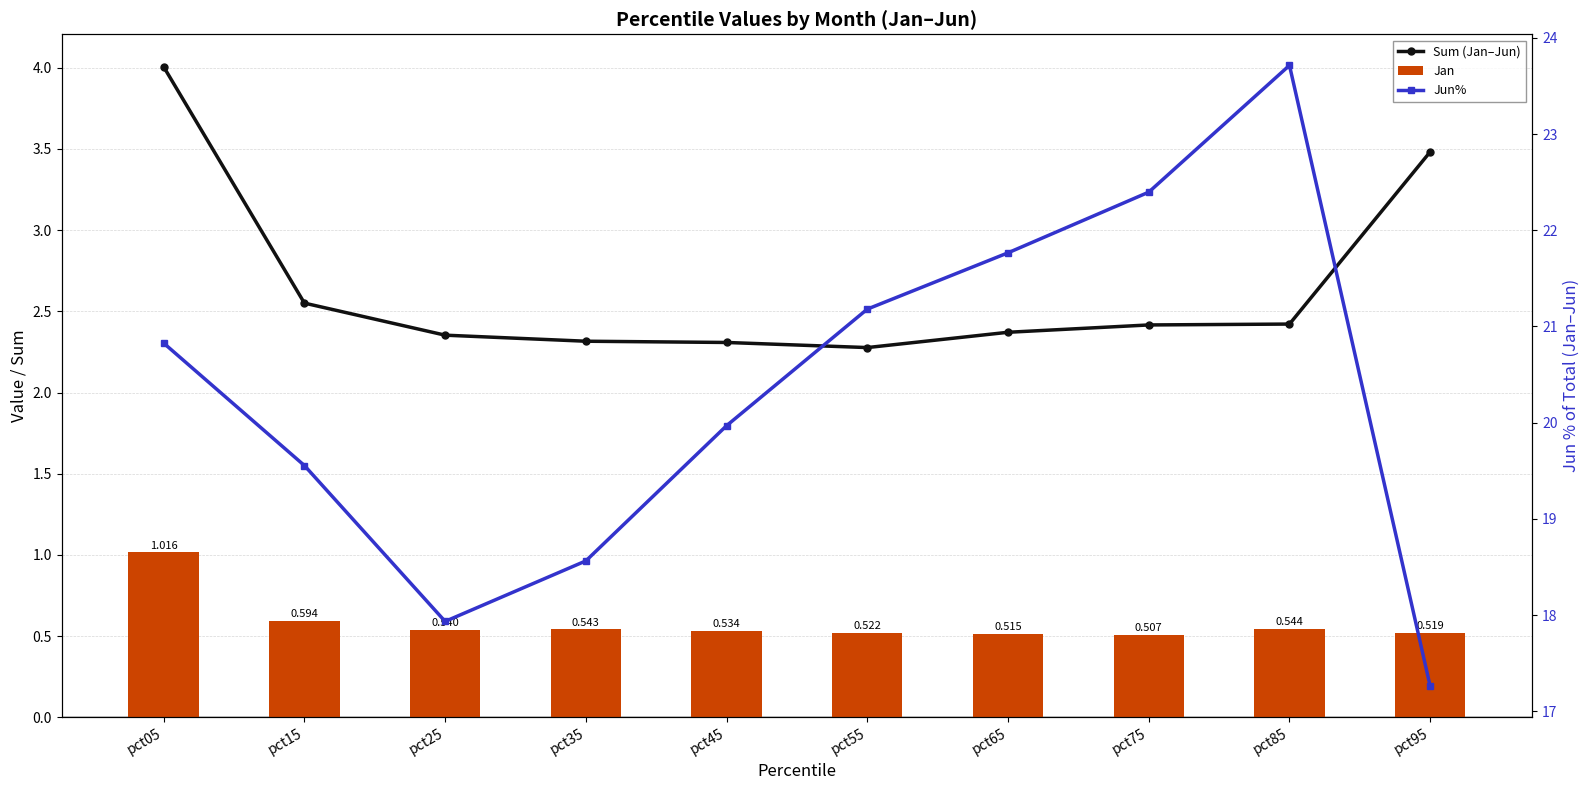

What is the value of the Sum (Jan–Jun) bar at the 5th from the left?

2.3